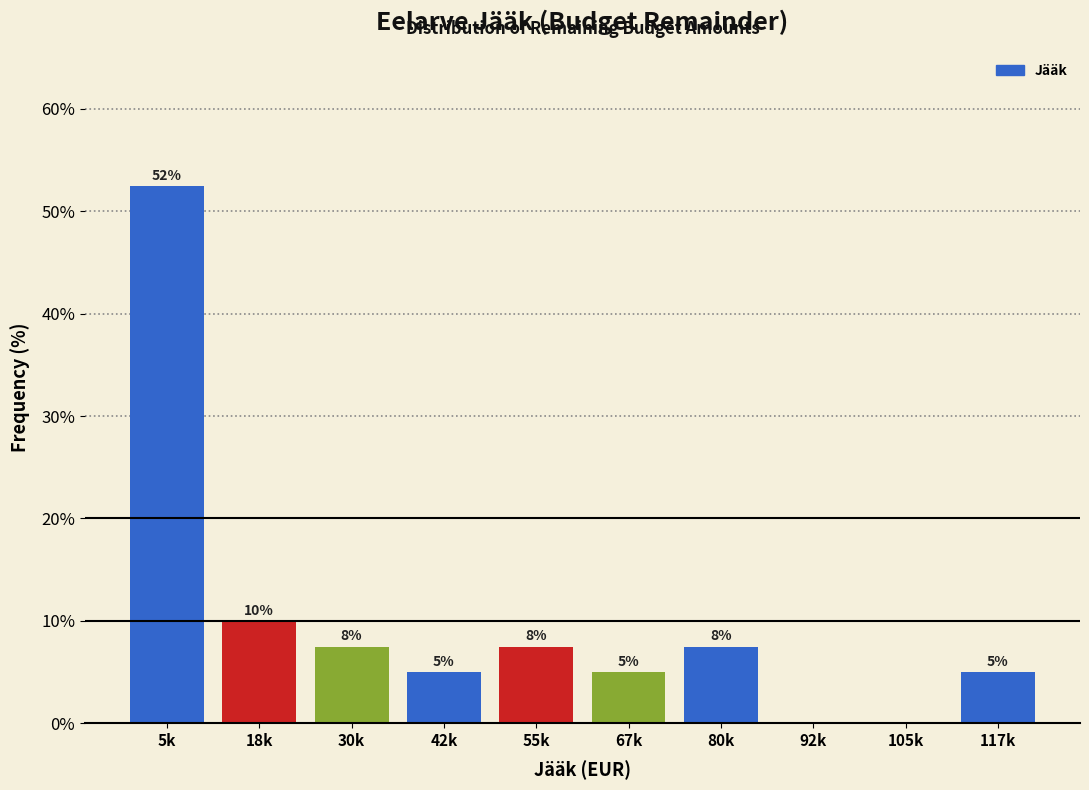

Is it true that the value at 117k is 2.1?

False